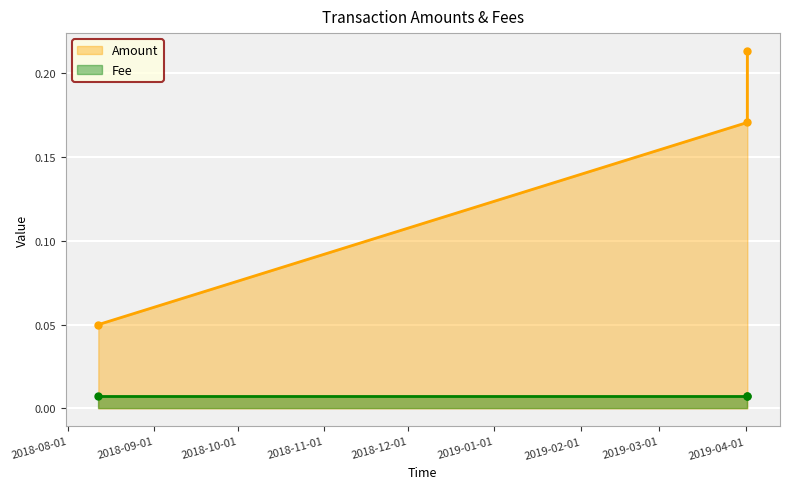

Which series has the largest range (max minus min)?

Amount